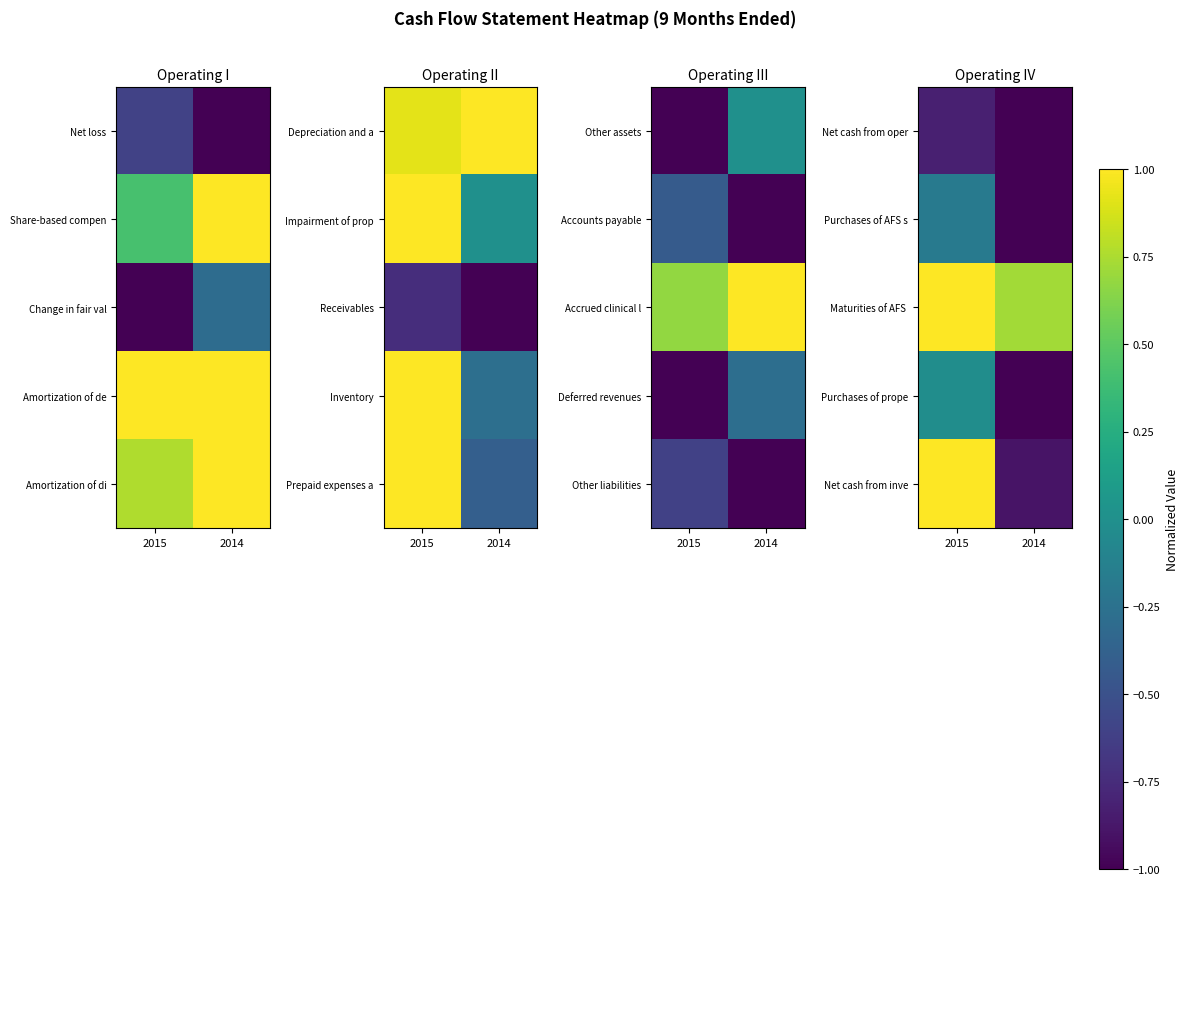

The value of Purchases of prope at 2015 is -0.0. True or false?

False